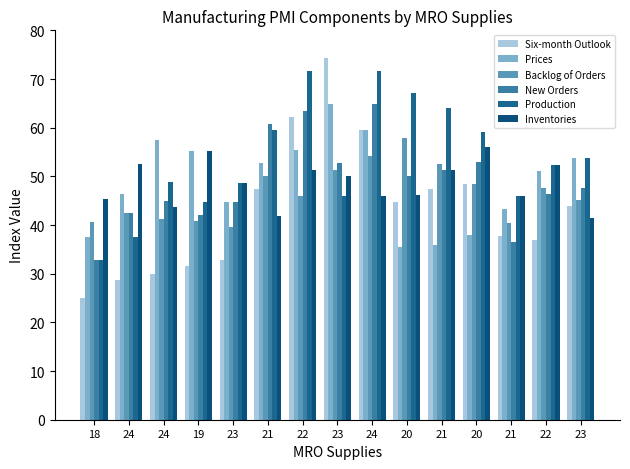

How many bars are there in each group?

6